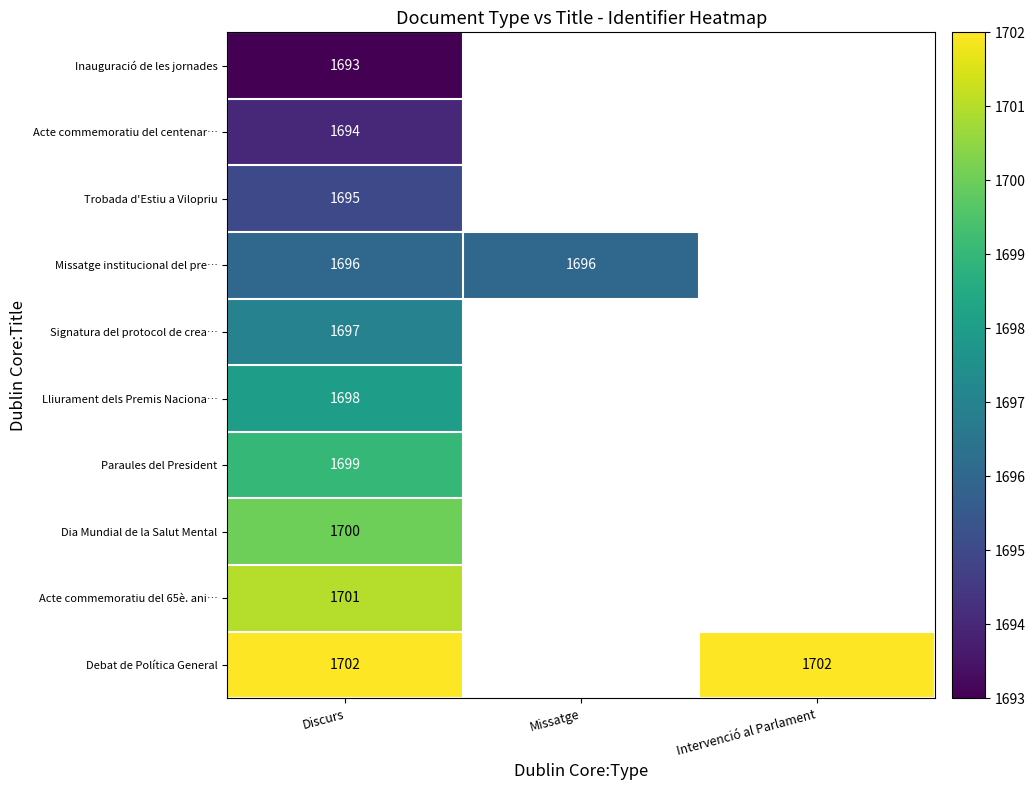

At Discurs, list the series in order from largest to smallest.

Debat de Política General, Acte commemoratiu del 65è. ani…, Dia Mundial de la Salut Mental, Paraules del President, Lliurament dels Premis Naciona…, Signatura del protocol de crea…, Missatge institucional del pre…, Trobada d'Estiu a Vilopriu, Acte commemoratiu del centenar…, Inauguració de les jornades